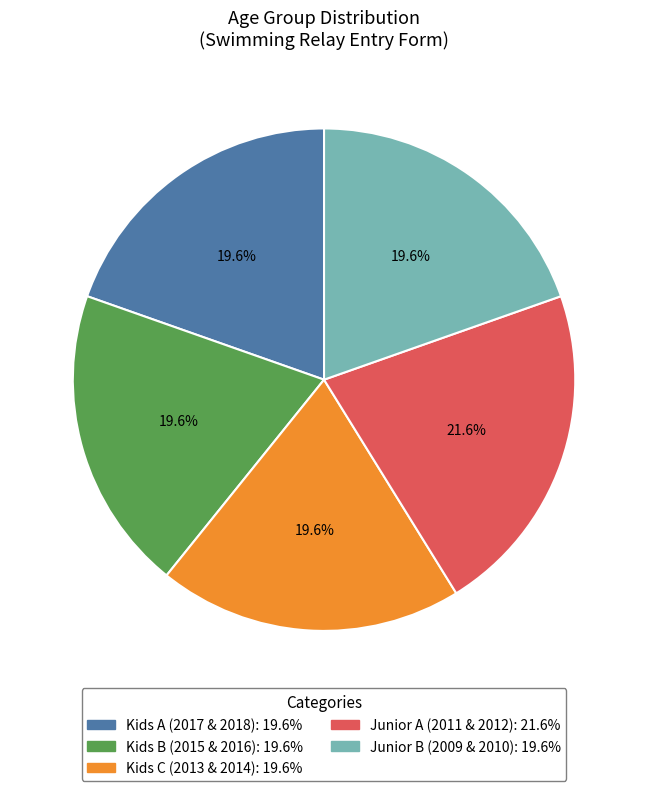

What is the ratio of the value at Kids B (2015 & 2016) to the value at Kids A (2017 & 2018)?

1.0